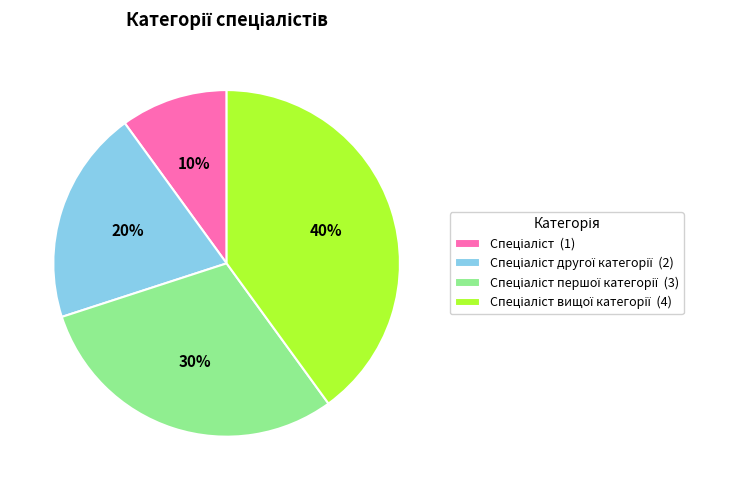

To the nearest percent, what is the average slice percentage?

25%